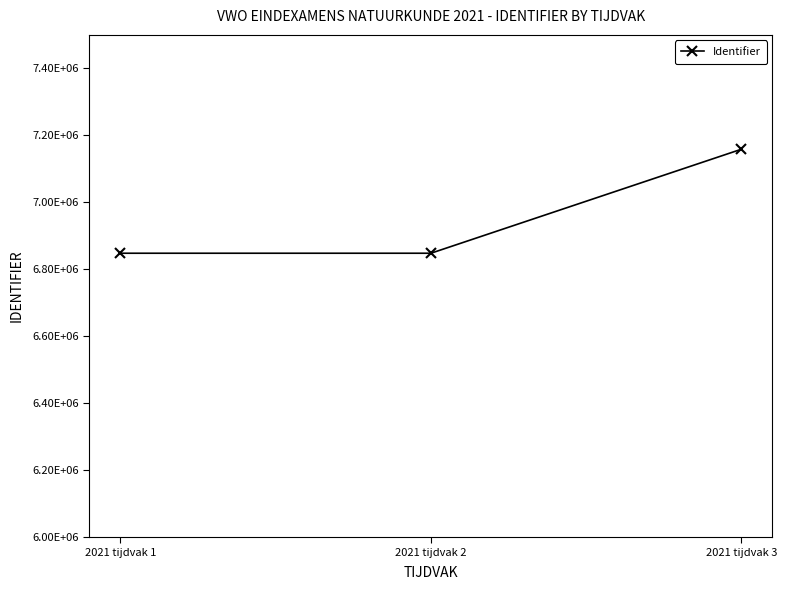

Does the chart have visible grid lines?

No